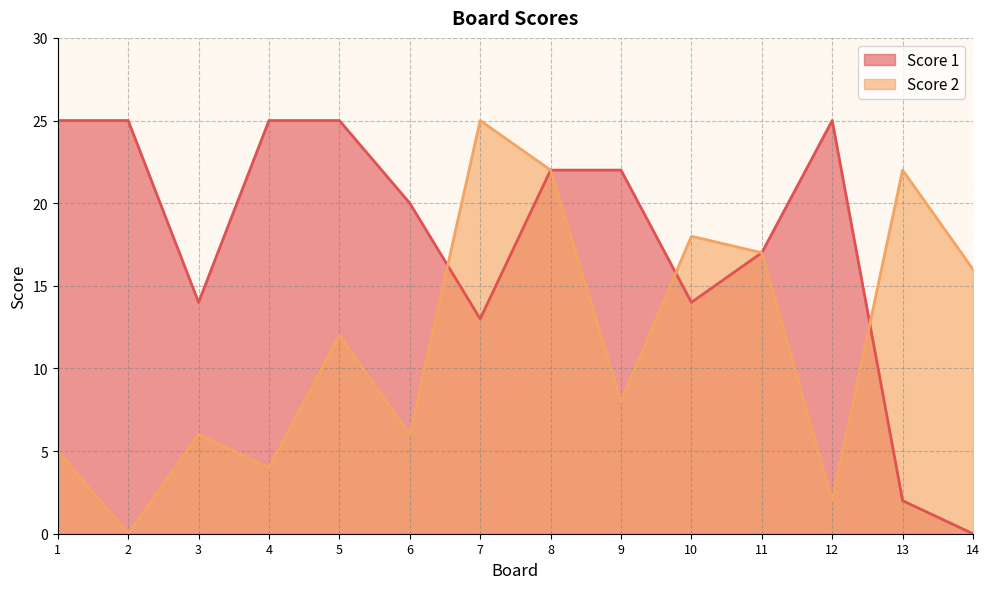

At which category is the sum across all series the highest?

8